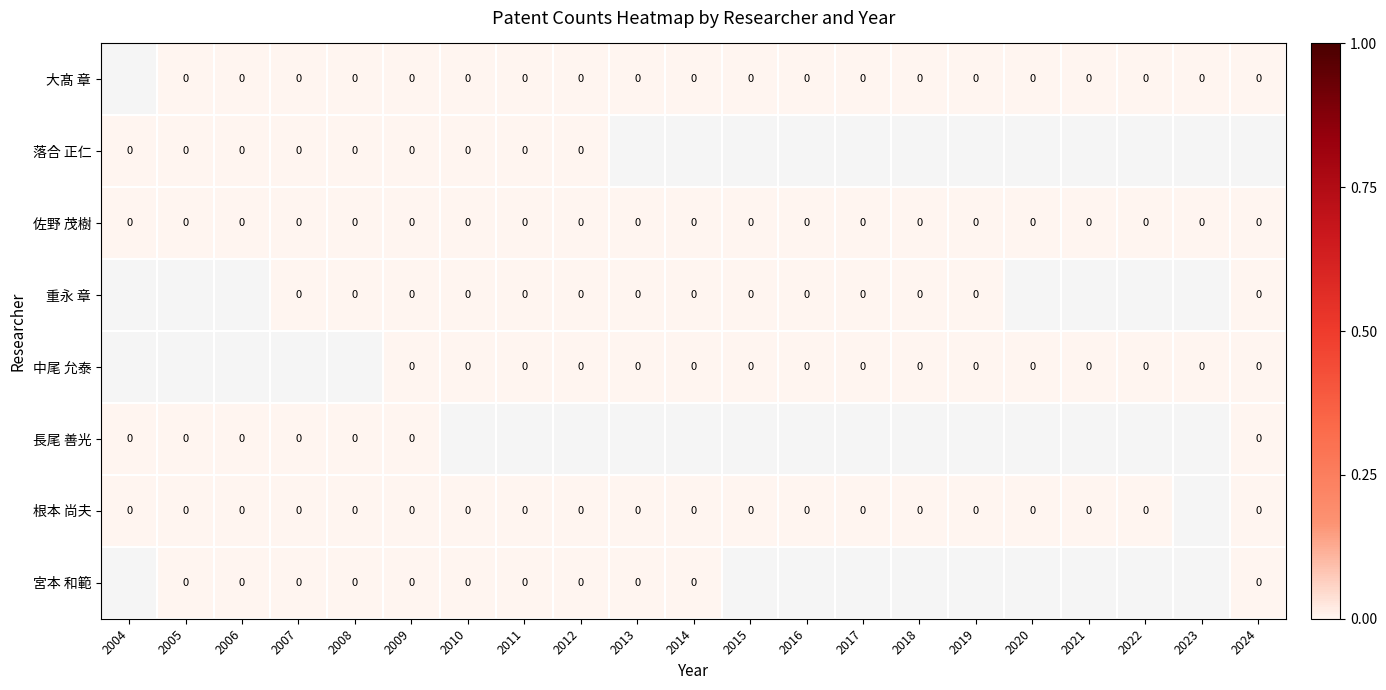

Rank the series by their maximum value, from highest to lowest.

大髙 章, 落合 正仁, 佐野 茂樹, 重永 章, 中尾 允泰, 長尾 善光, 根本 尚夫, 宮本 和範